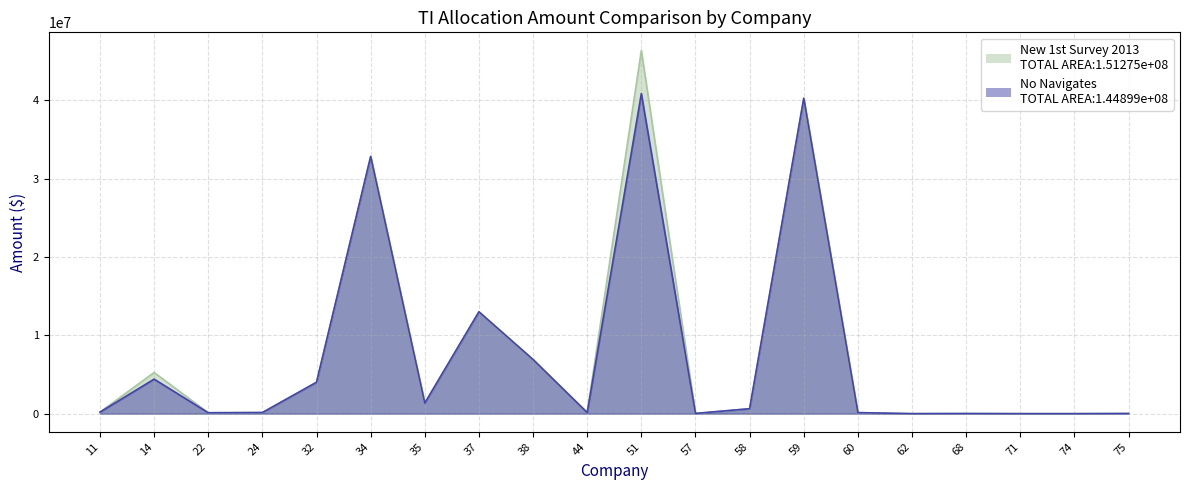

What is the difference between the maximum and second lowest values in the New 1st Survey 2013 Amount series?

46349296.4